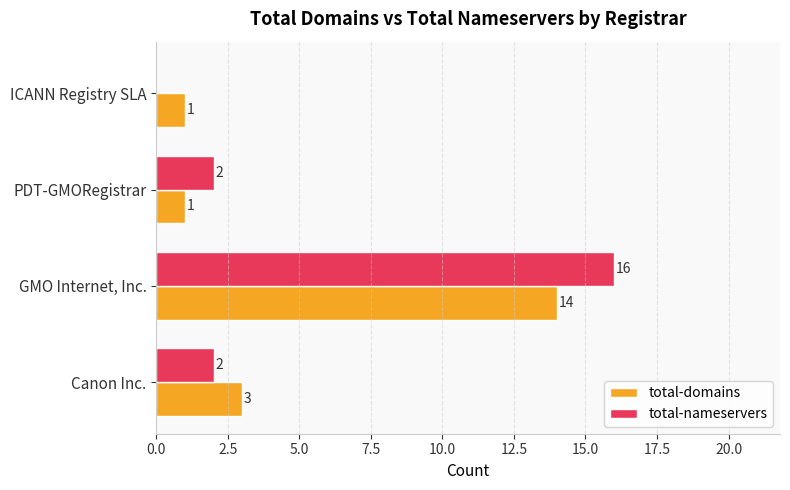

Where is total-domains nearest to the value 7?

Canon Inc.